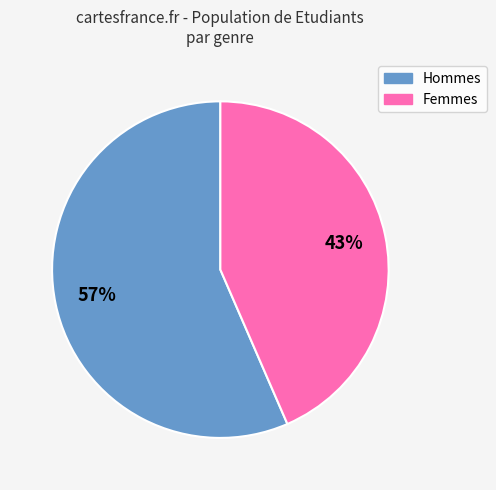

Rank the categories by value from highest to lowest.

Hommes, Femmes